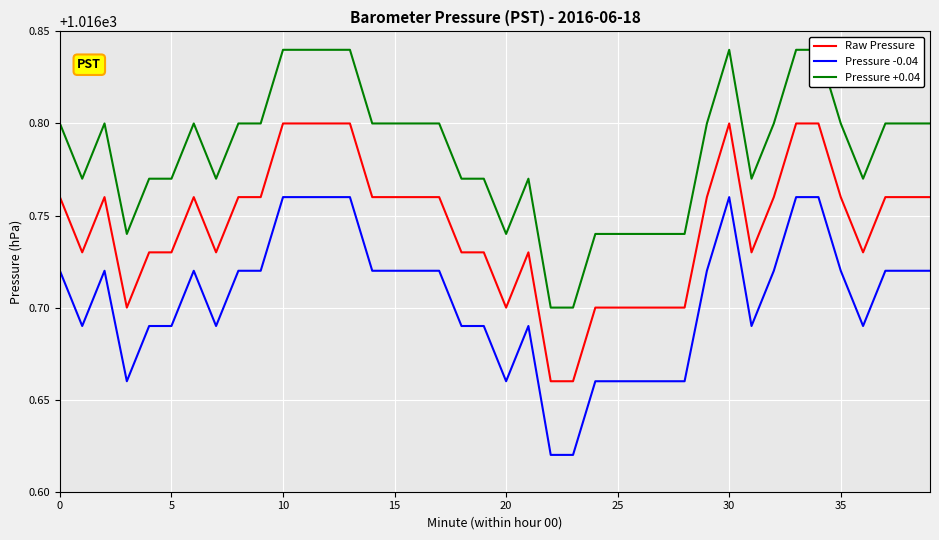

Rank the series by their maximum value, from lowest to highest.

Pressure -0.04, Raw Pressure, Pressure +0.04